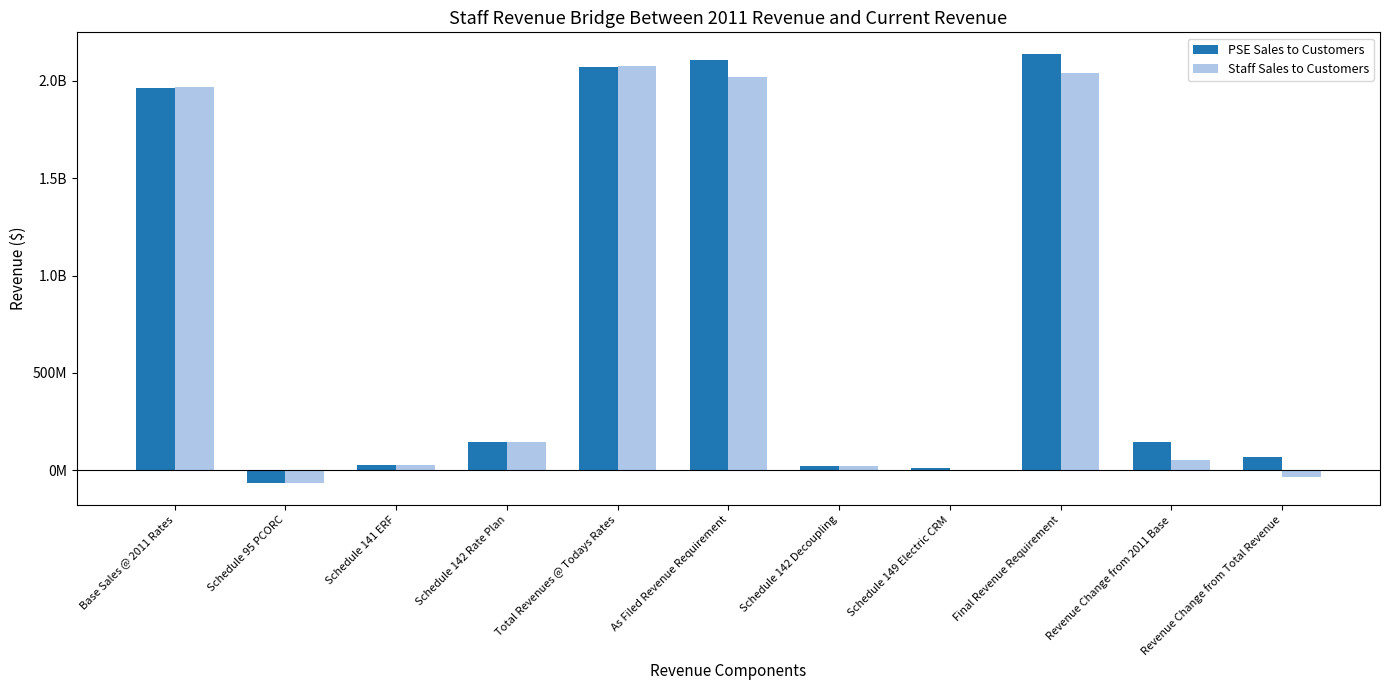

Which series changed the most between Schedule 142 Decoupling and Final Revenue Requirement?

PSE Sales to Customers